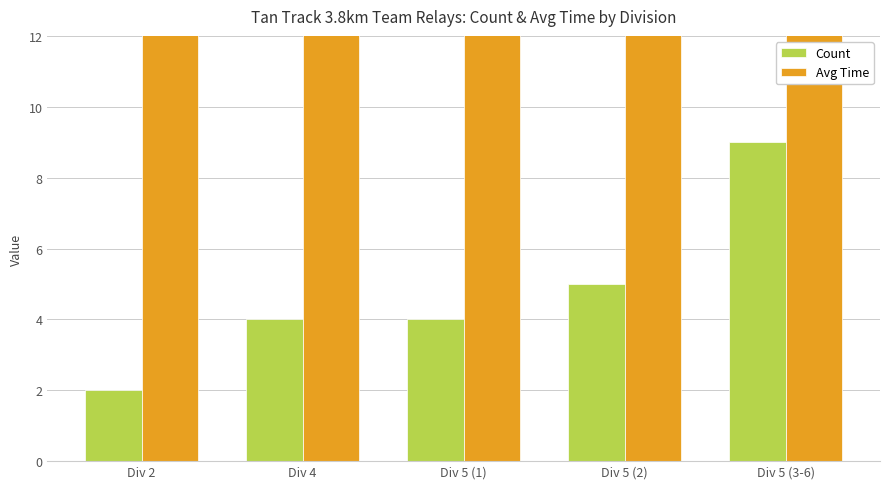

How many bars are there in total?

10